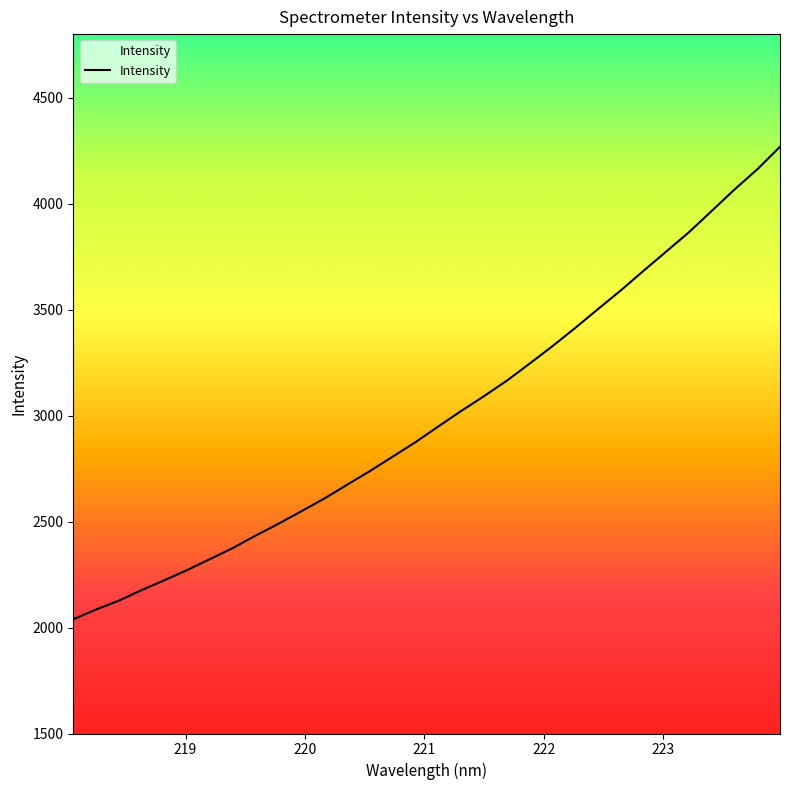

What is the greatest value displayed?

4268.5